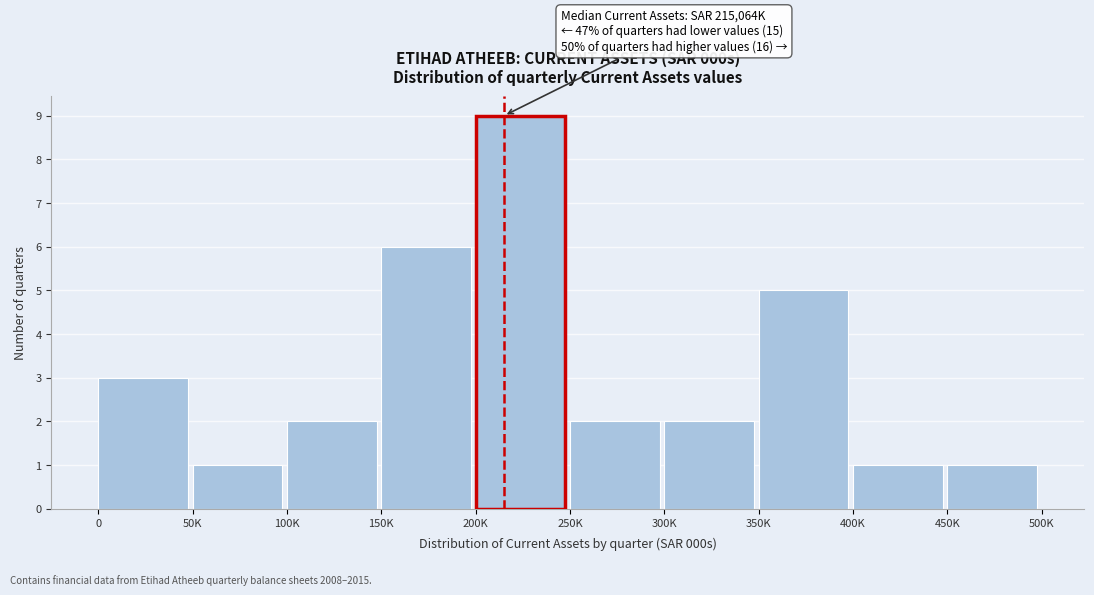

Reading left to right, transcribe all the data shown in this chart.

3	1	2	6	9	2	2	5	1	1